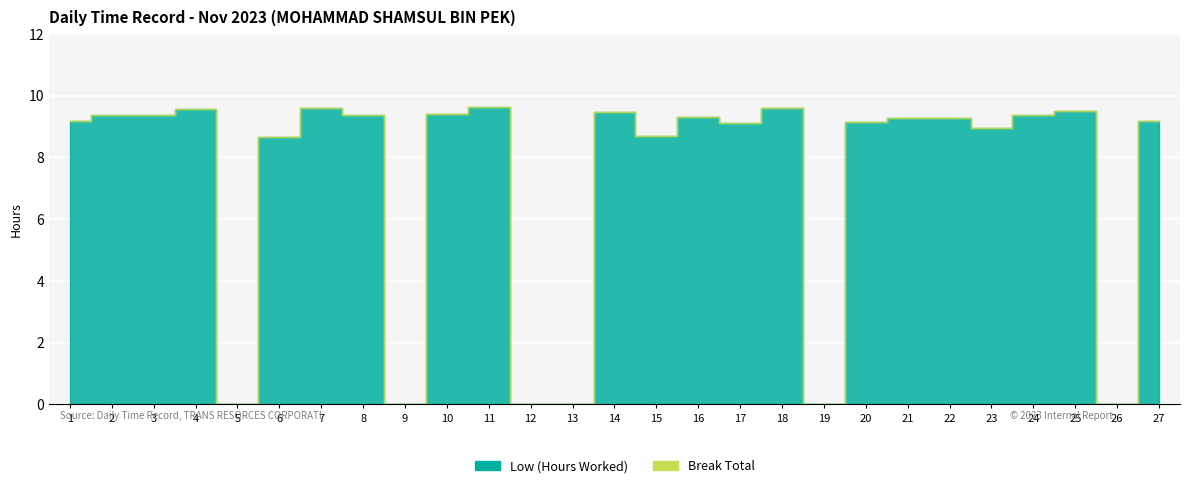

The value of Low (Hours Worked) at 5 is 0.0. True or false?

True